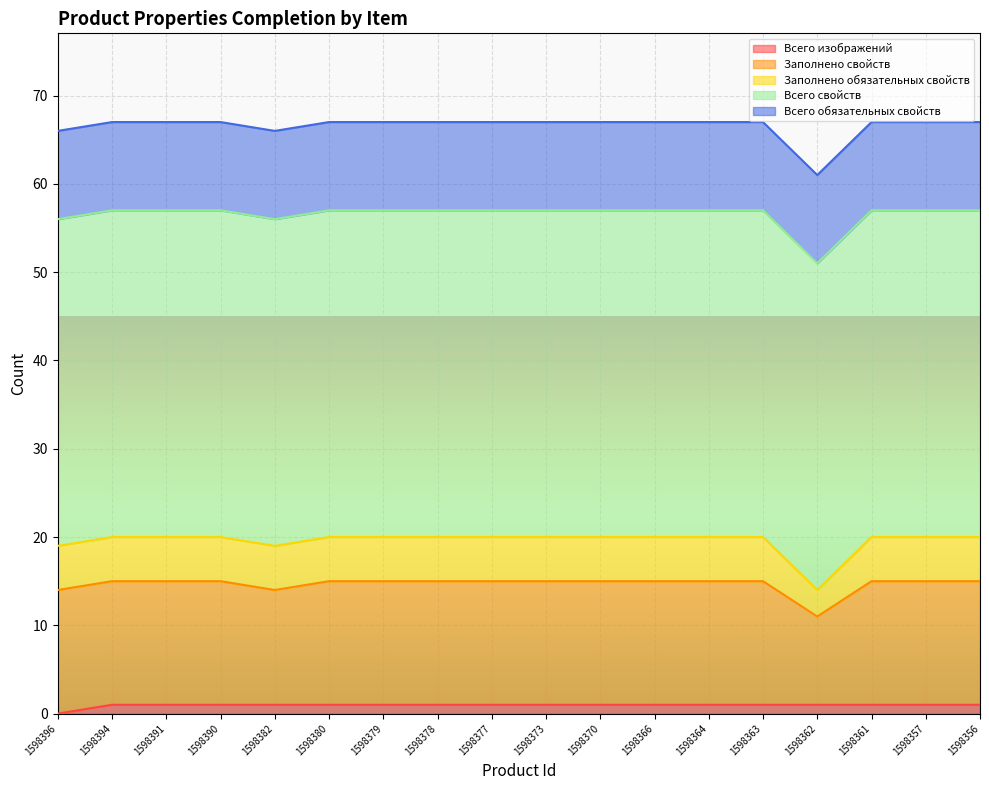

What are all the series names shown in the legend?

Всего изображений, Заполнено свойств, Заполнено обязательных свойств, Всего свойств, Всего обязательных свойств